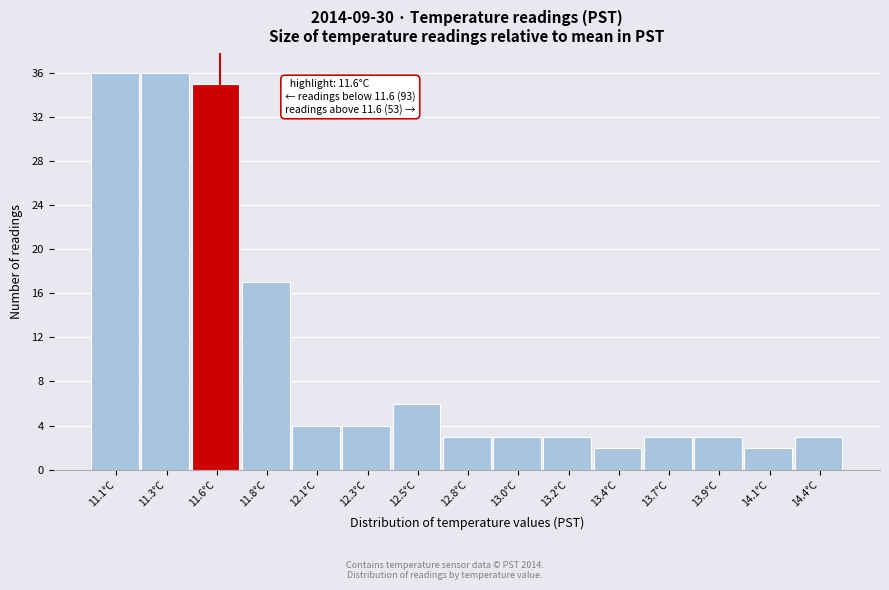

Reading left to right, transcribe all the data shown in this chart.

11.1°C=36	11.3°C=36	11.6°C=35	11.8°C=17	12.1°C=4	12.3°C=4	12.5°C=6	12.8°C=3	13.0°C=3	13.2°C=3	13.4°C=2	13.7°C=3	13.9°C=3	14.1°C=2	14.4°C=3